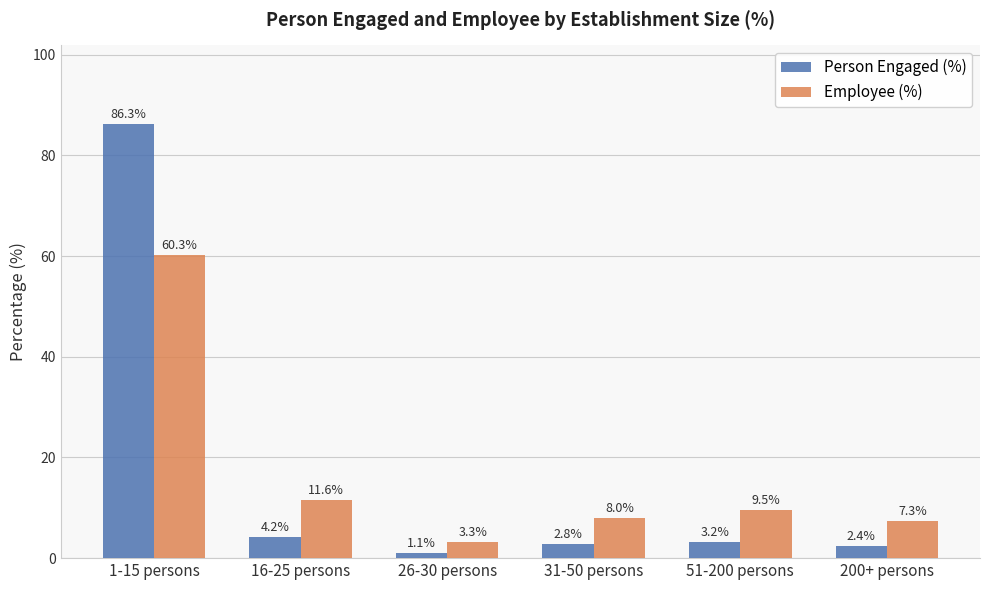

At which category is the sum across all series the highest?

1-15 persons